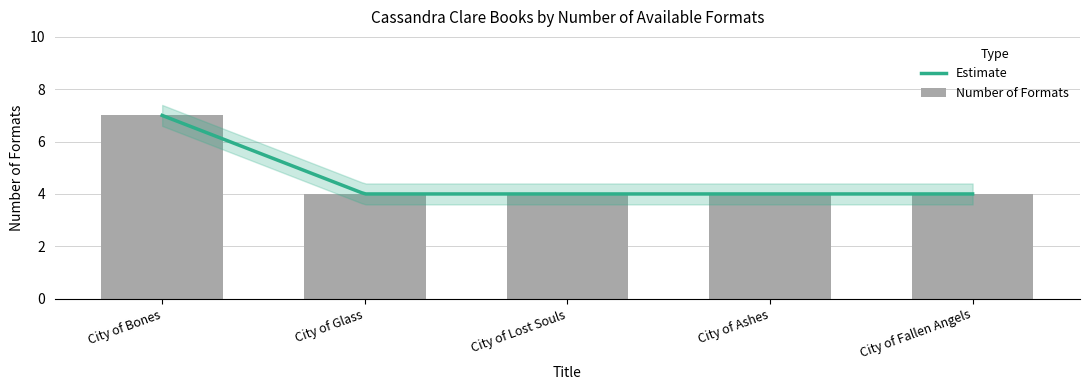

Count the number of values greater than 4.

1